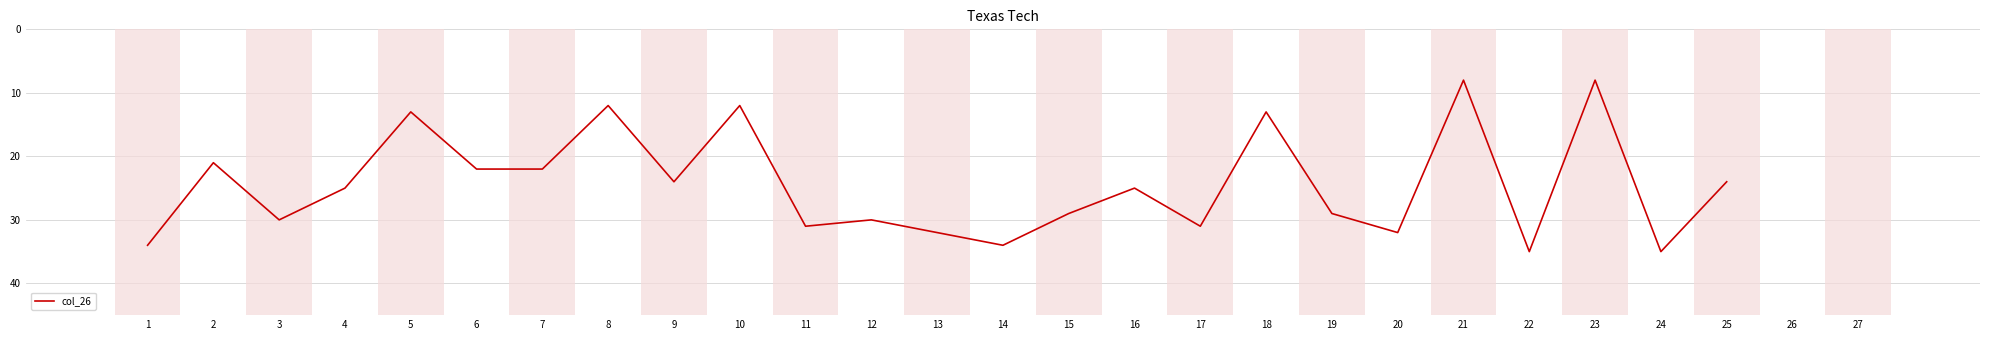

How many values exceed 25?

12